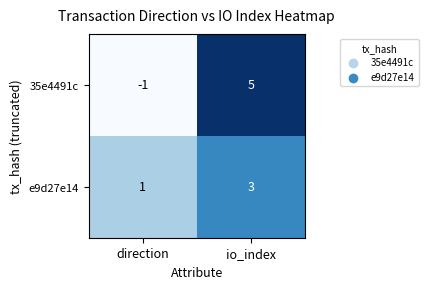

Which category has the highest value in the 35e4491c series?

io_index